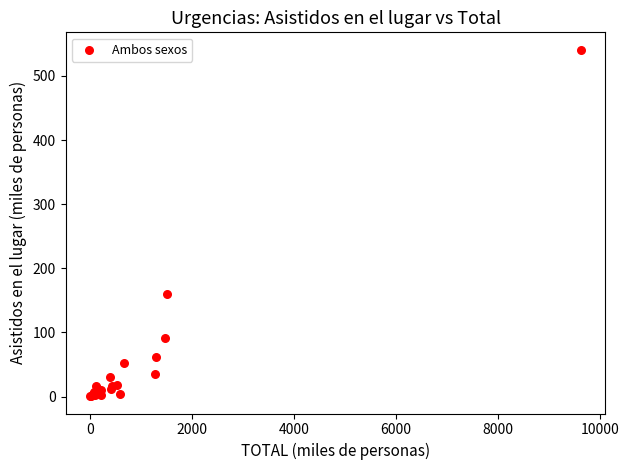

What Y value in the scatter plot is closest to 270?

160.2